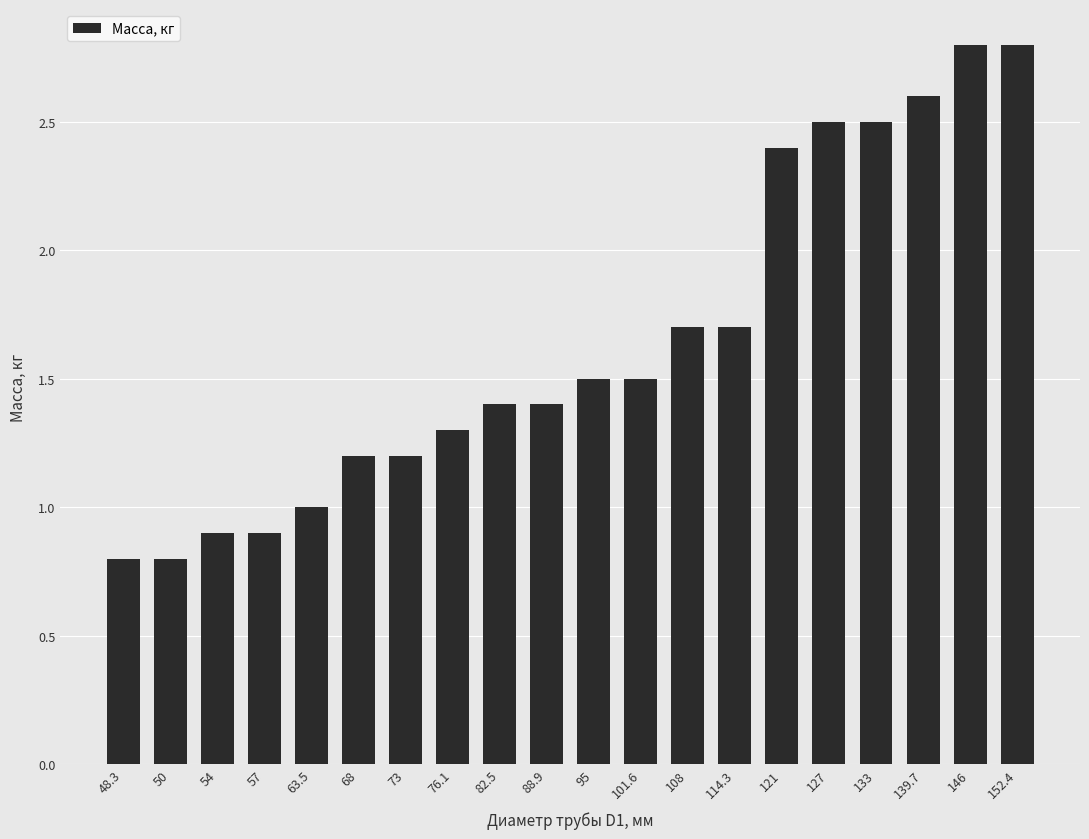

What is the maximum value shown in the chart?

2.8